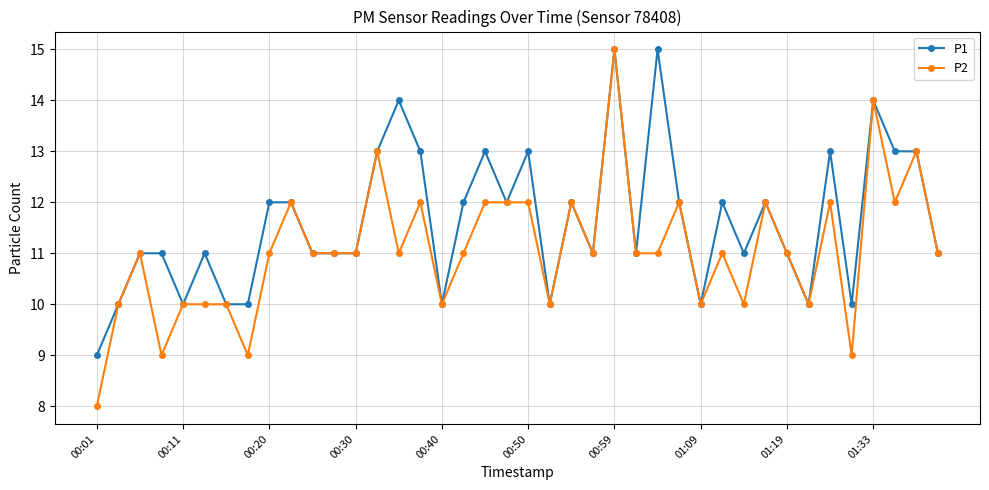

Which series has the largest total across all categories?

P1